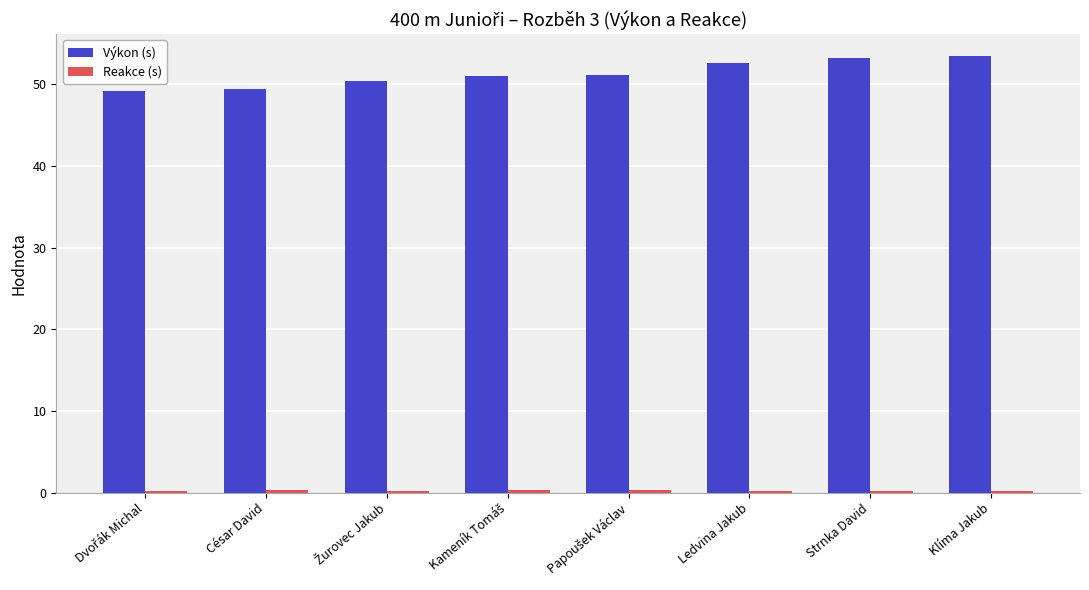

Is it true that Výkon (s) equals 92.7 at Ledvina Jakub?

False